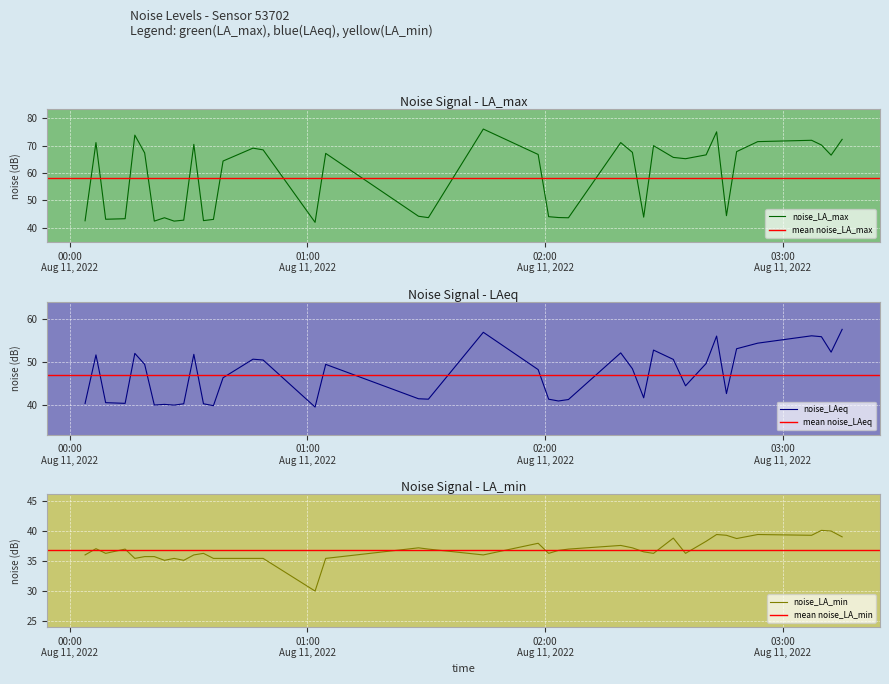

What is the average value of the noise_LAeq series?

47.0